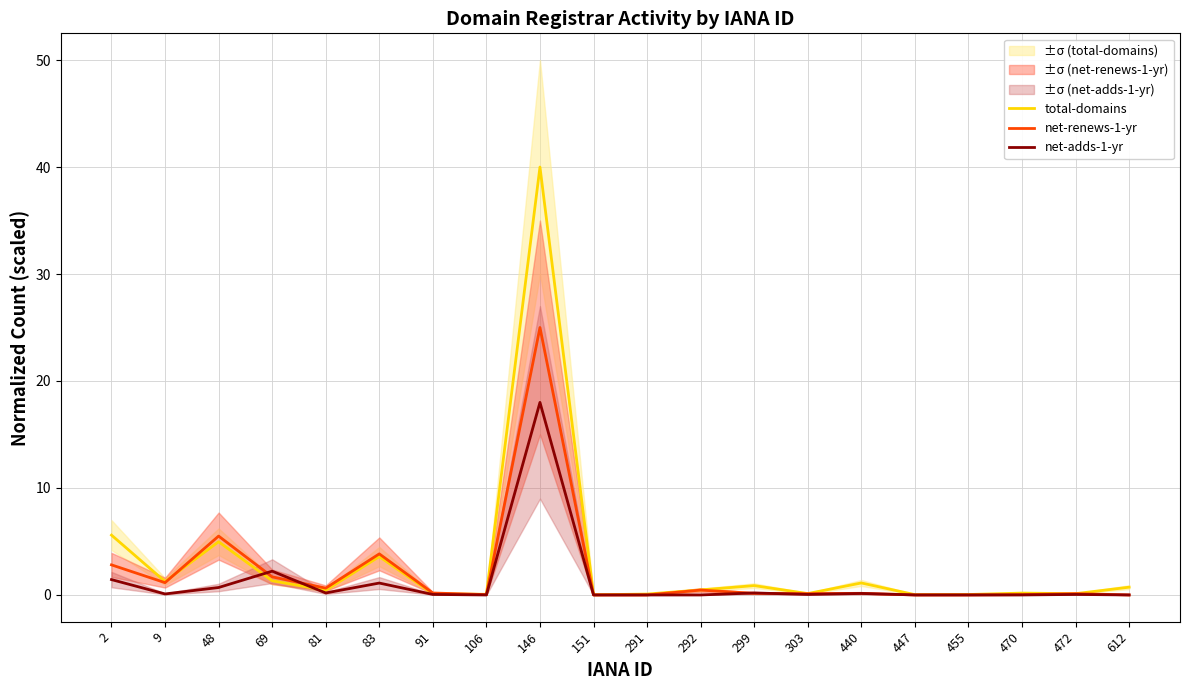

What is the maximum value shown in the chart?

40.0